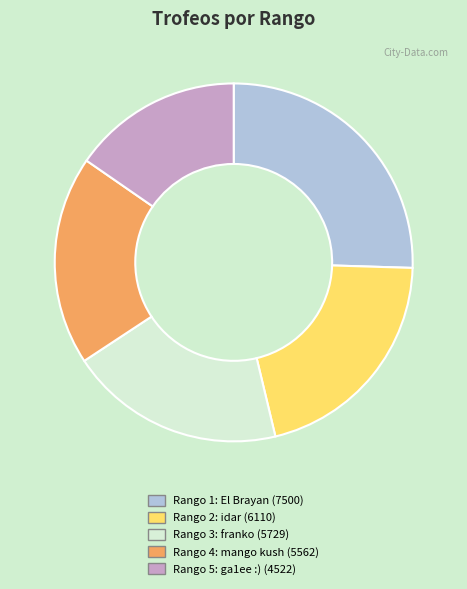

Which has a higher value, Rango 1: El Brayan (7500) or Rango 3: franko (5729)?

Rango 1: El Brayan (7500)